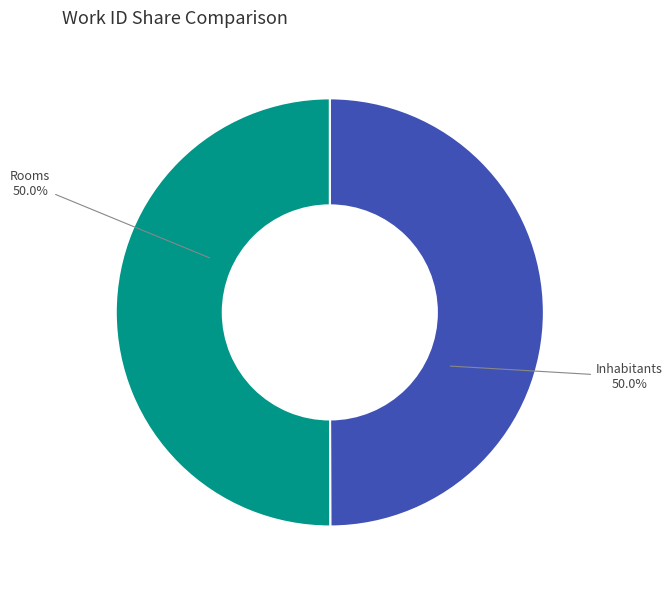

To the nearest percent, what portion does Rooms represent?

50%